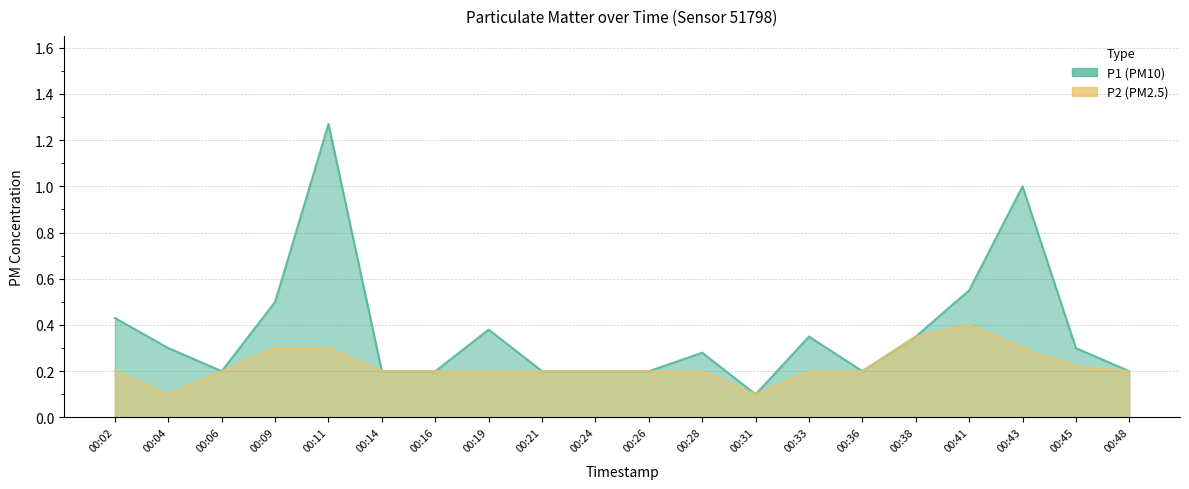

At 00:19, list the series in order from smallest to largest.

P2, P1